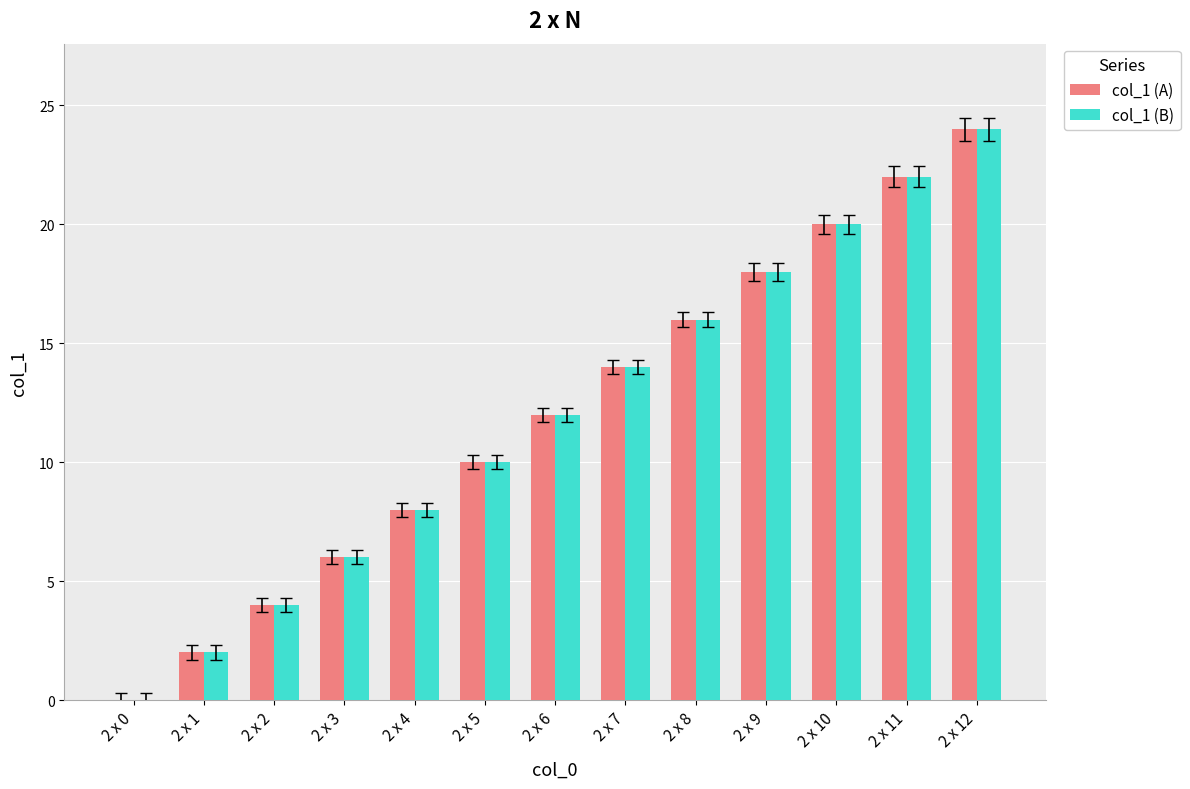

Reading right to left, list all the values displayed in this chart.

col_1 (A): 24	22	20	18	16	14	12	10	8	6	4	2	0
col_1 (B): 24	22	20	18	16	14	12	10	8	6	4	2	0